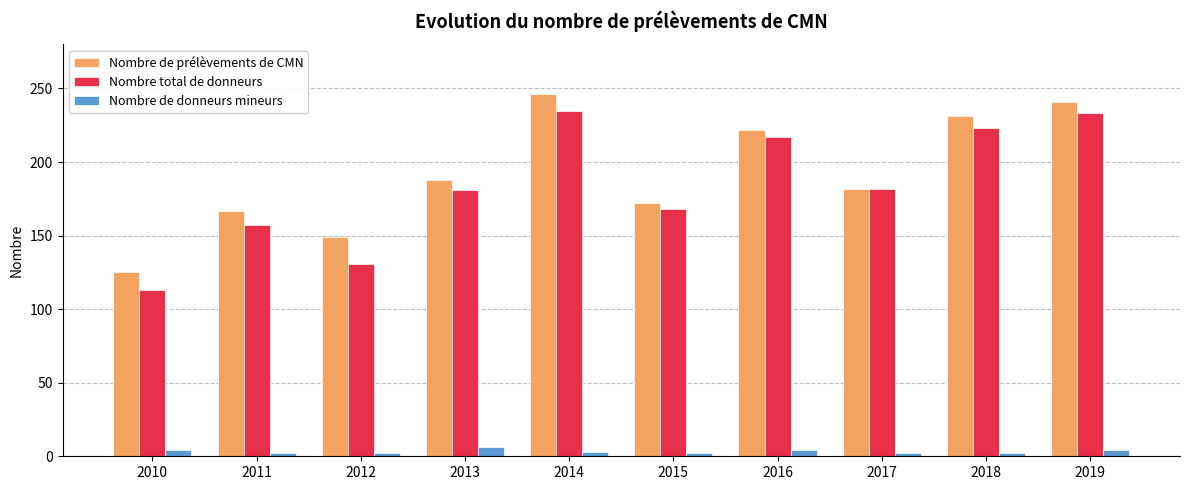

True or false: Nombre de prélèvements de CMN has a value of 241 at 2019.

True